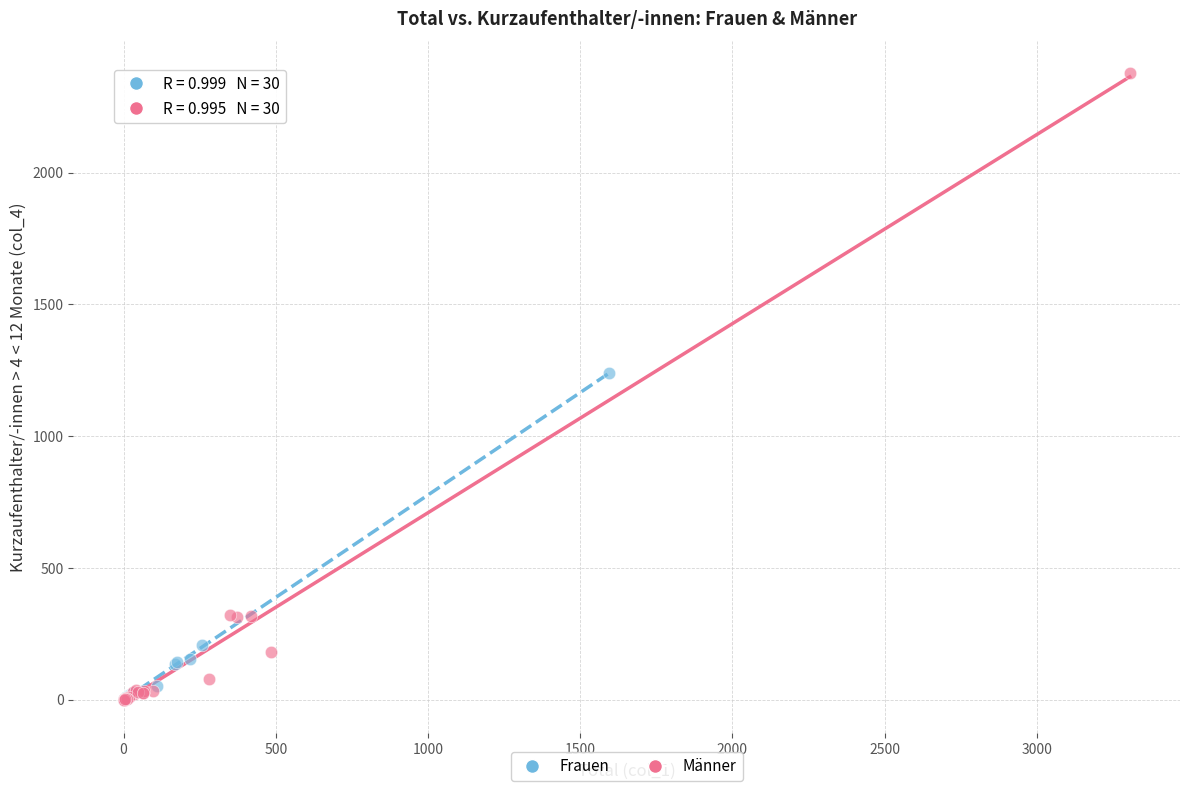

Which series reaches the maximum Y coordinate?

Männer